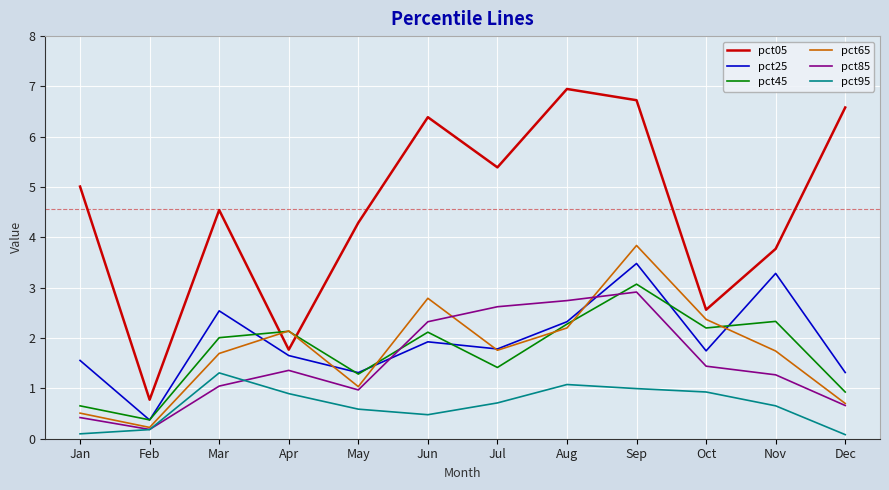

What is the difference between the highest and lowest values at Mar?

3.5